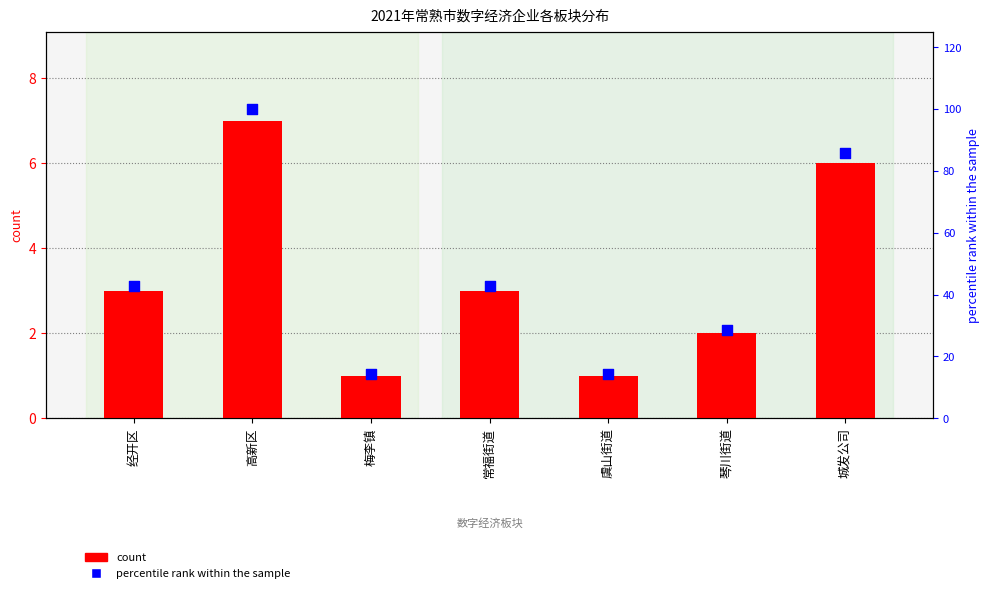

Which series contains the highest Y value?

percentile rank within the sample